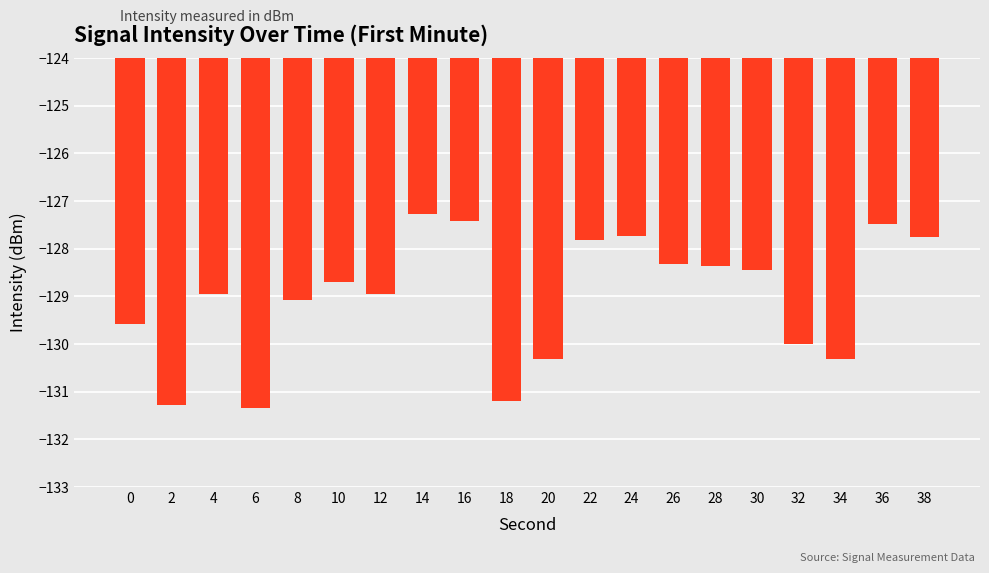

What is the smallest value displayed?

-131.3